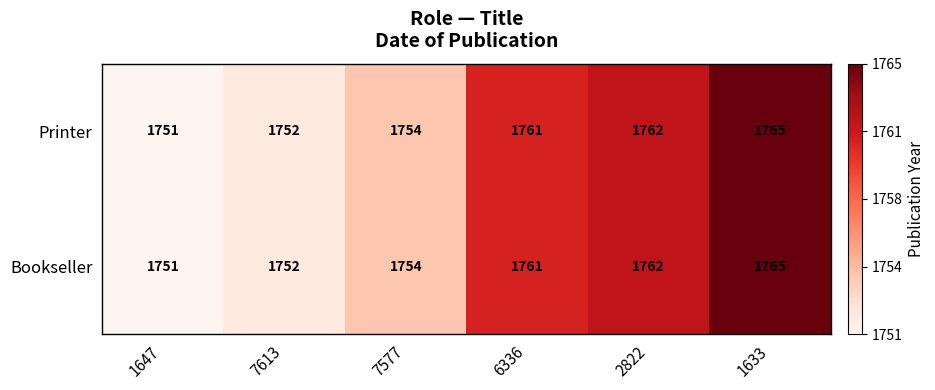

What is the sum of the Printer values at 1647 and 1633?

3516